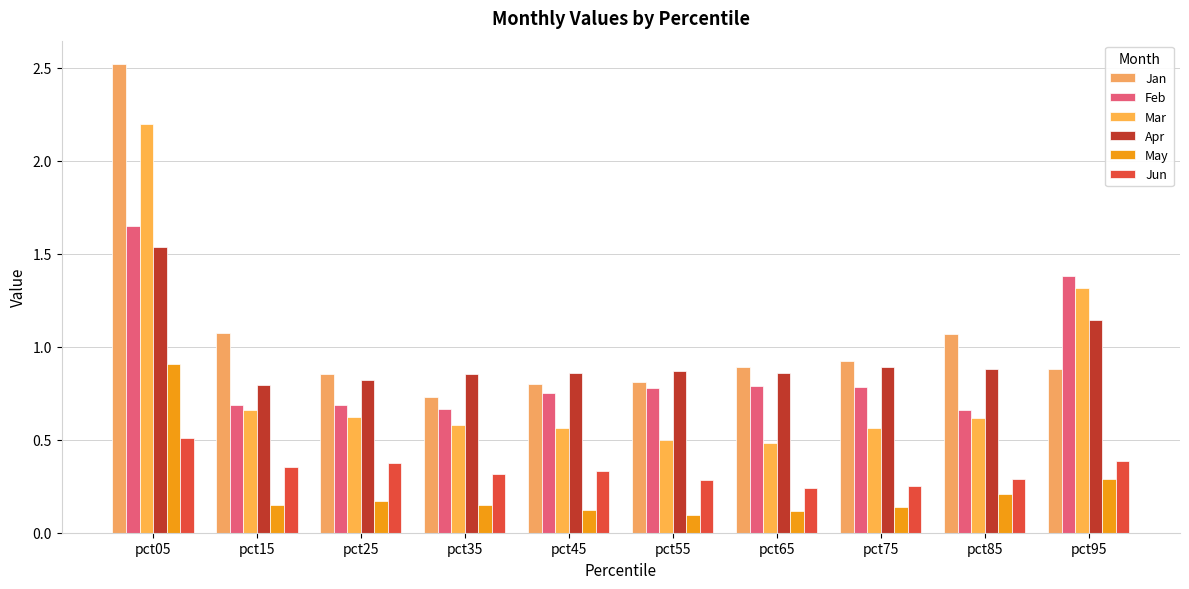

How many bars are there in each group?

6